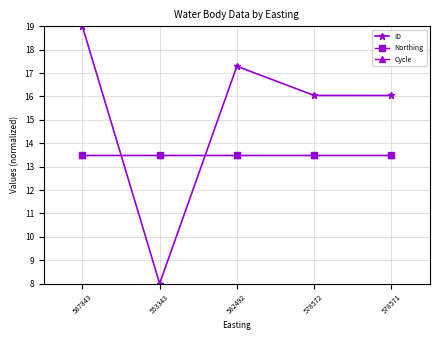

Reading right to left, transcribe all the data shown in this chart.

ID: 578571=16.0	578572=16.0	582492=17.3	553343=8.0	587843=19.0
Northing: 578571=13.5	578572=13.5	582492=13.5	553343=13.5	587843=13.5
Cycle: 578571=13.5	578572=13.5	582492=13.5	553343=13.5	587843=13.5